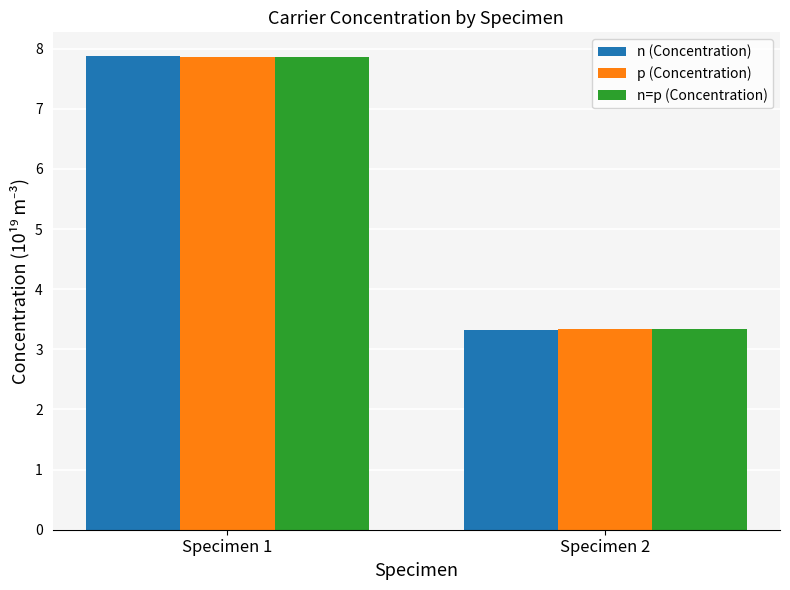

True or false: p (Concentration) has a value of 1.8 at Specimen 2.

False